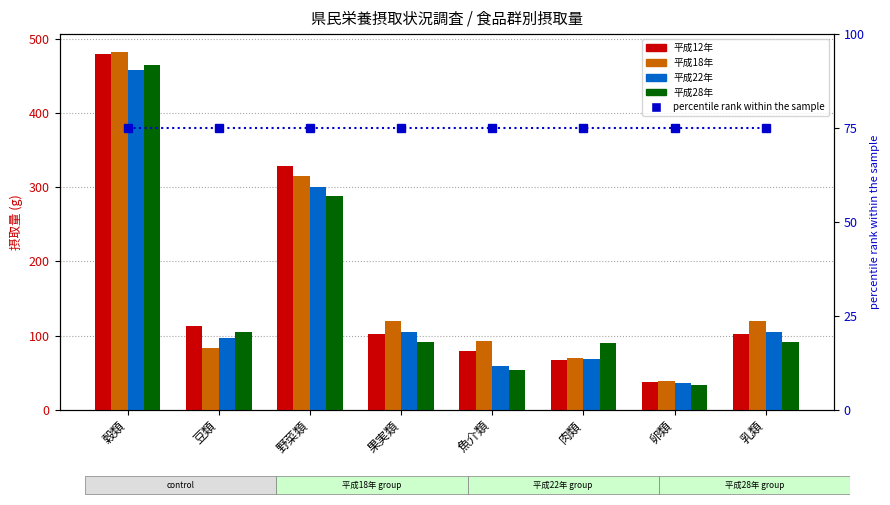

The value of percentile rank within the sample at 乳類 is 111.2. True or false?

False